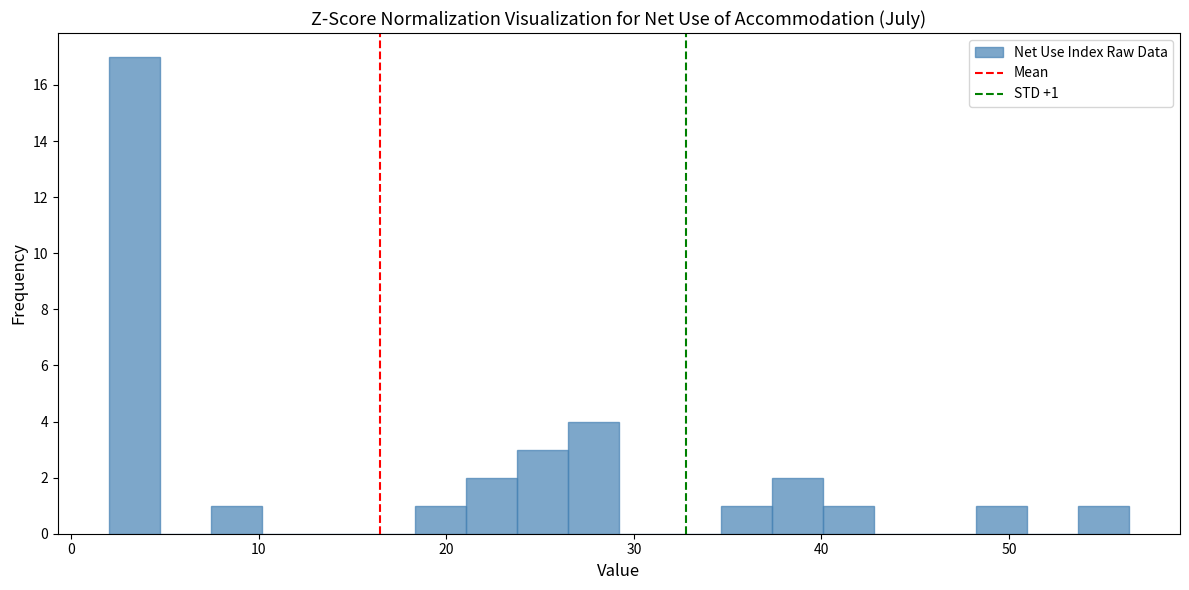

Around what value on the x-axis is the tallest bar? Give the approximate position of its centre, as read against the axis.

3